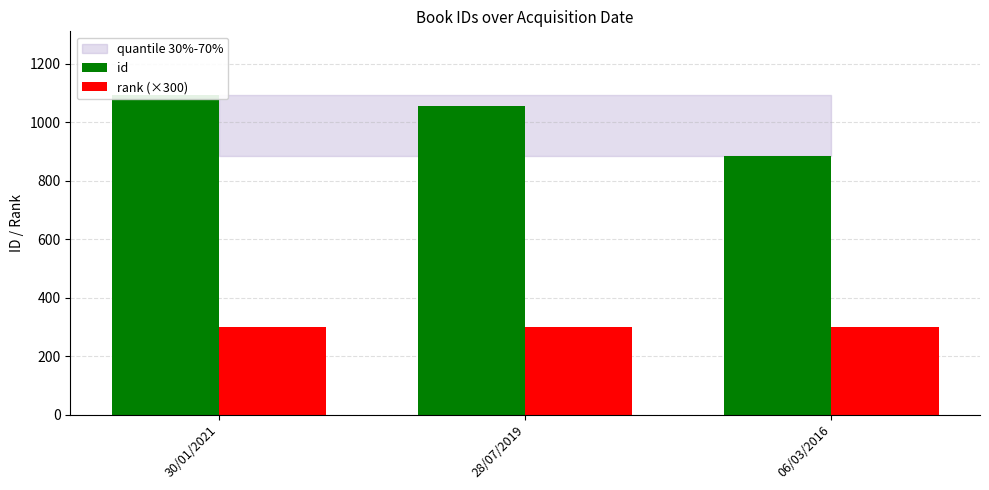

At which category is the sum across all series the highest?

30/01/2021